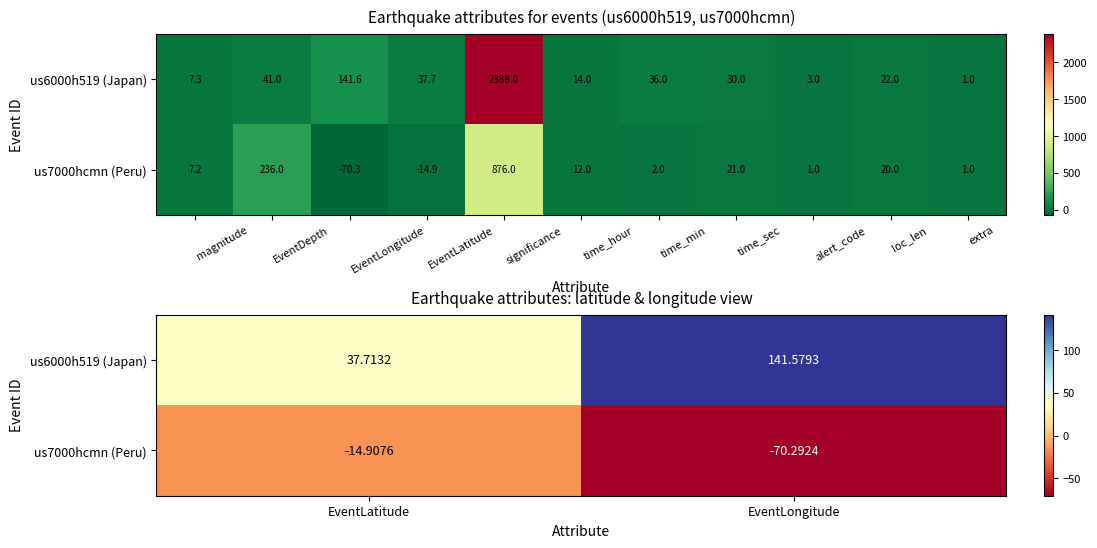

How many values in the us6000h519 (Japan) series are below 141?

1